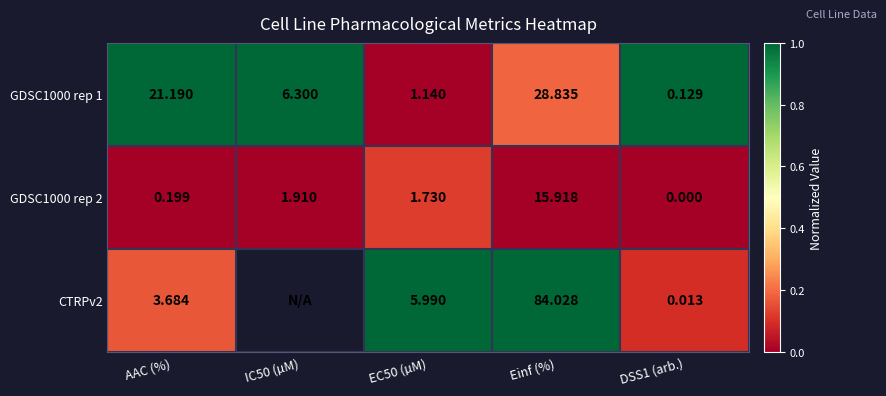

Count the number of categories in the chart.

5